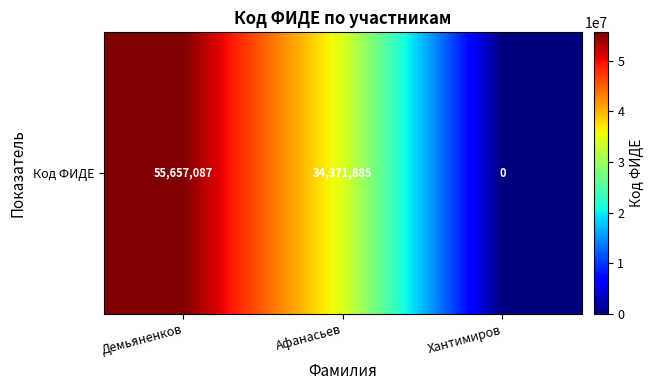

How many series are shown in this chart?

1